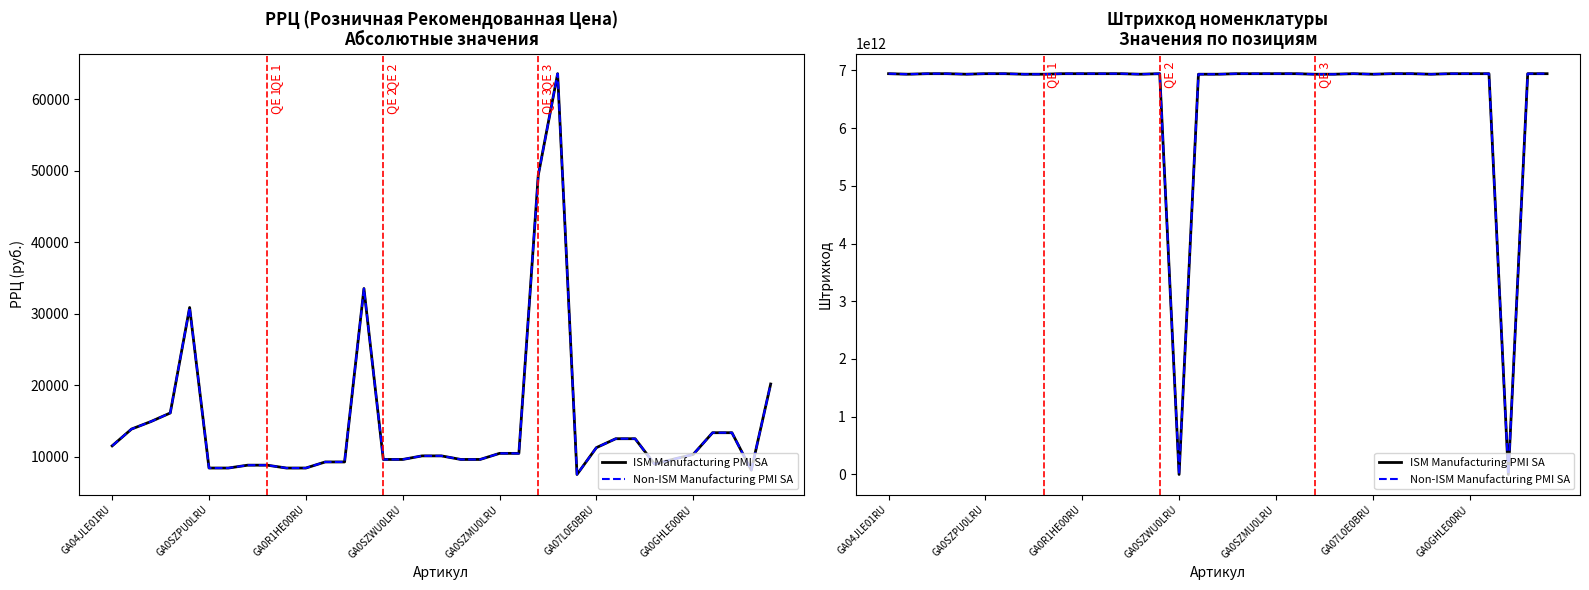

At which category does ISM Manufacturing PMI SA reach its first local valley?

GA0SZPU0LRU